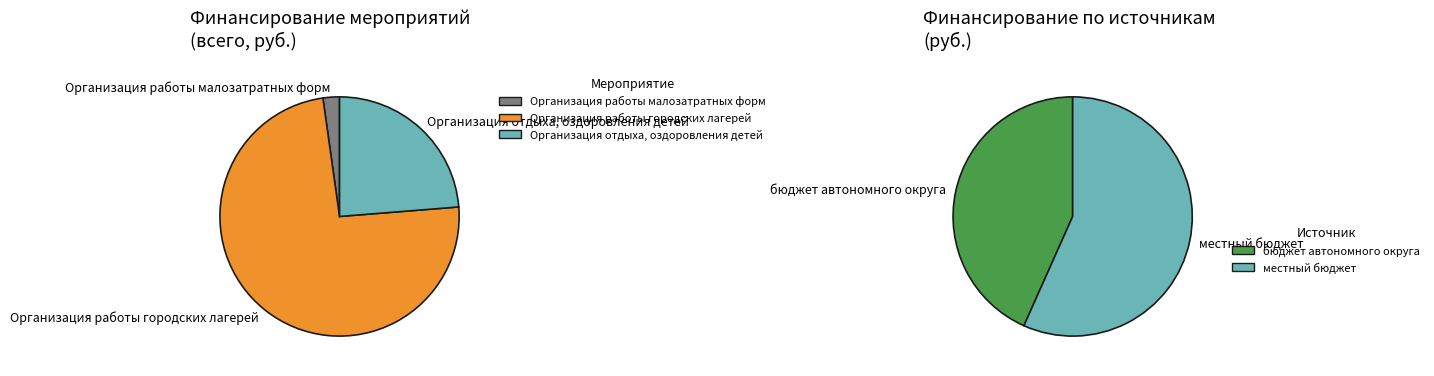

To the nearest percent, what portion does Организация работы малозатратных форм represent?

2%